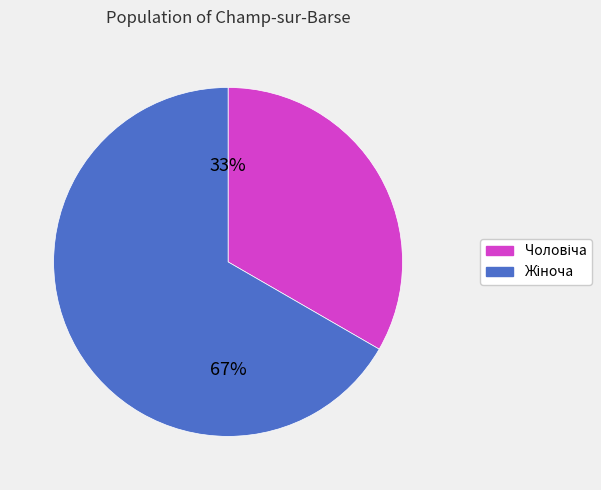

To the nearest percent, what is the average slice percentage?

50%